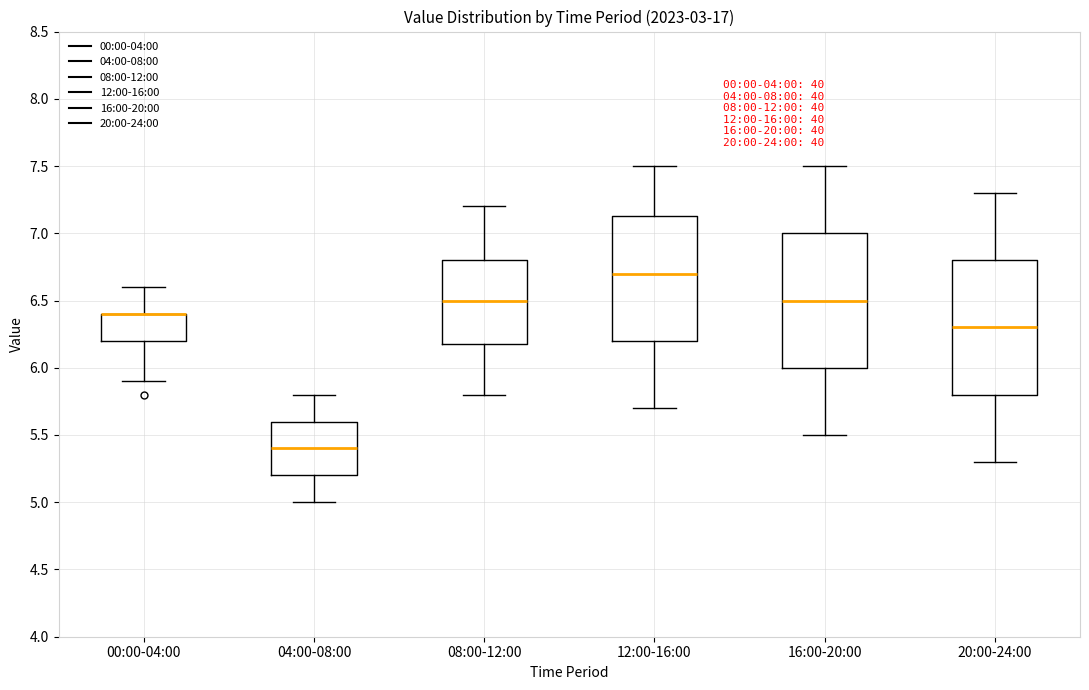

Reading left to right, transcribe this box plot: for each box, give where its median line is, the range the box spans, and where its two whiskers end, as read against the y-axis. The values are not printed on the chart, so give them approximately, as read against the axis.

00:00-04:00: median 6.40 (drawn on the box's upper edge), box 6.20 to 6.40, whiskers 5.90 to 6.60
04:00-08:00: median 5.40, box 5.20 to 5.60, whiskers 5.00 to 5.80
08:00-12:00: median 6.50, box 6.20 to 6.80, whiskers 5.80 to 7.20
12:00-16:00: median 6.70, box 6.20 to 7.15, whiskers 5.70 to 7.50
16:00-20:00: median 6.50, box 6.00 to 7.00, whiskers 5.50 to 7.50
20:00-24:00: median 6.30, box 5.80 to 6.80, whiskers 5.30 to 7.30